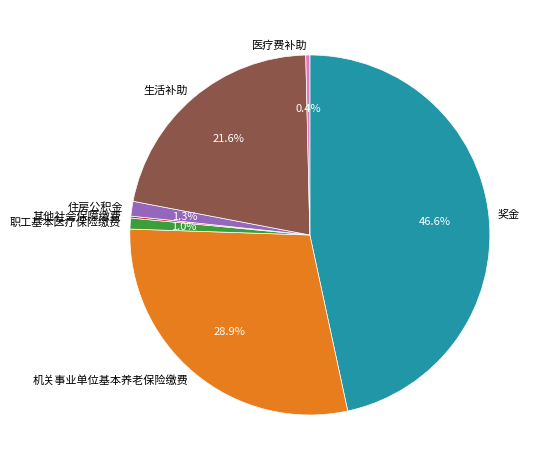

Do 生活补助 and 职工基本医疗保险缴费 together represent more than half of the pie?

No